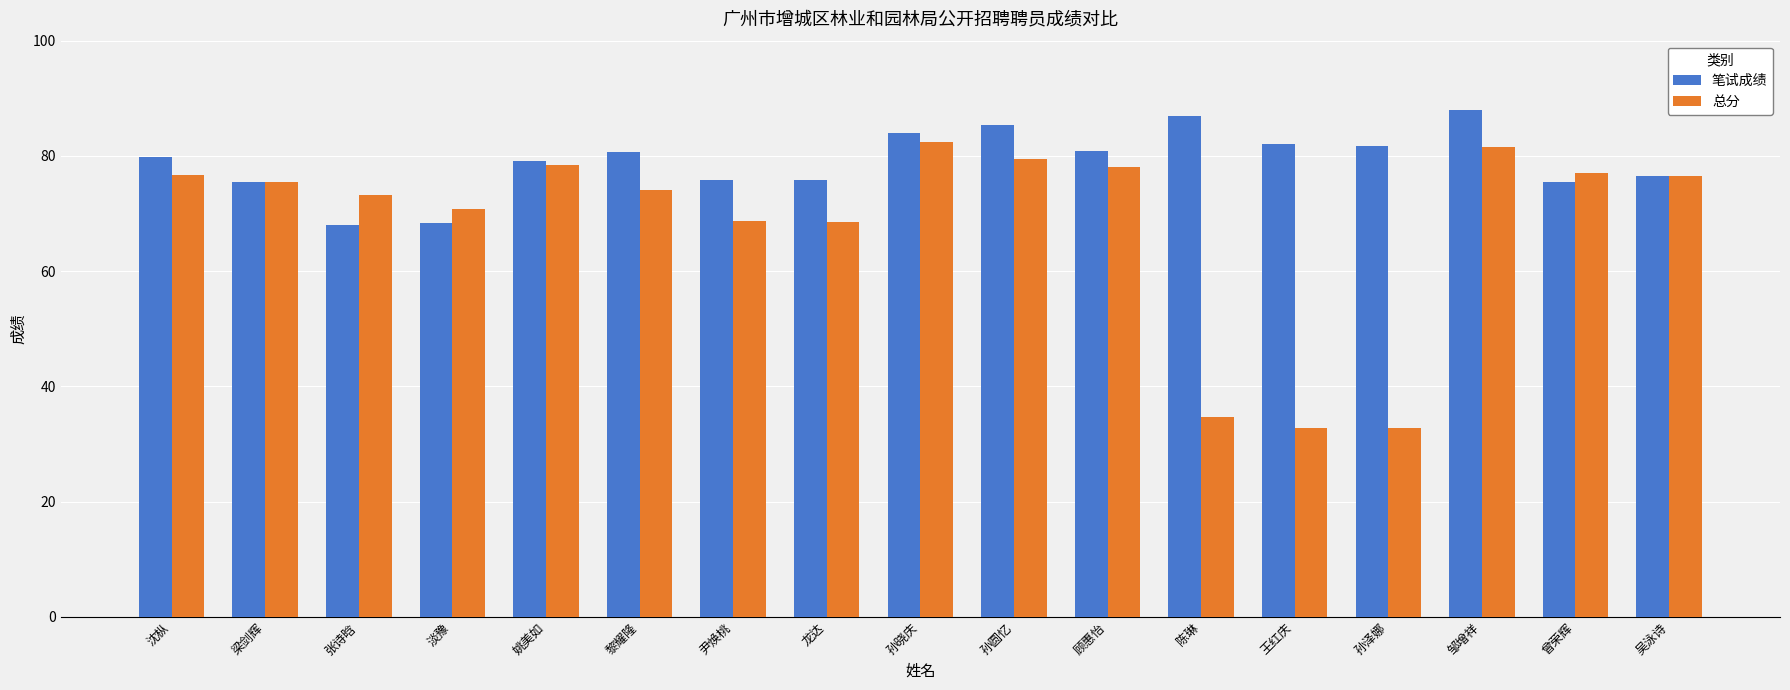

Which series changed the most between 淡豫 and 孙圆忆?

笔试成绩